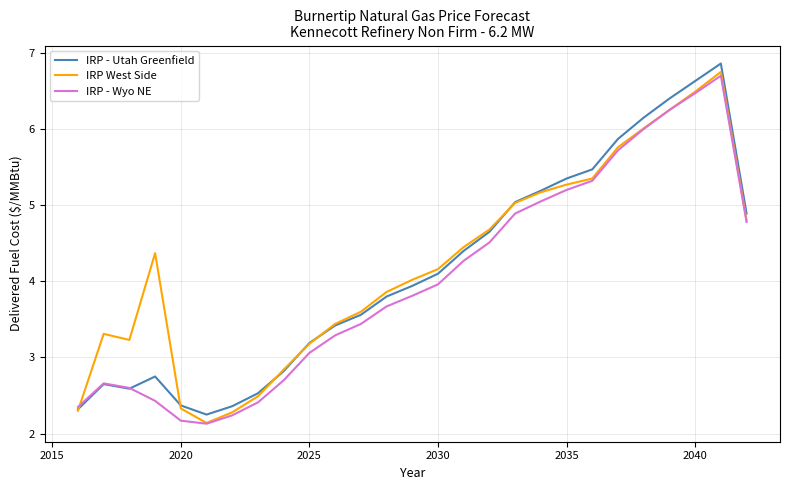

What is the minimum value for IRP - Wyo NE?

2.1